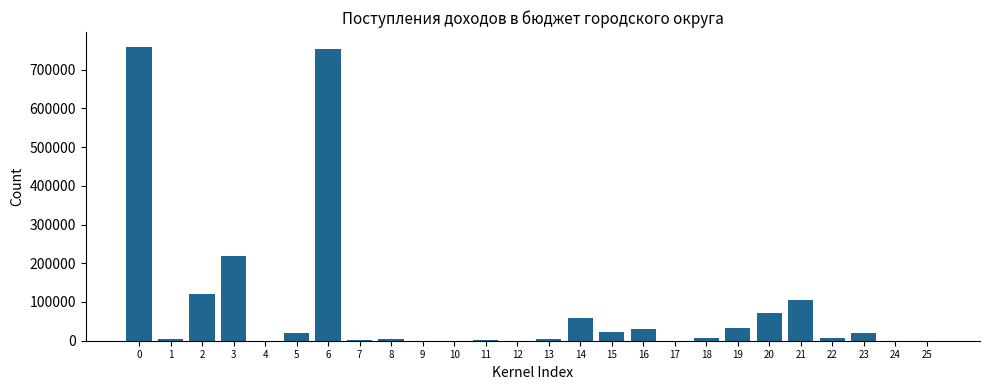

Is it true that the value at 20 is 32895.3?

False